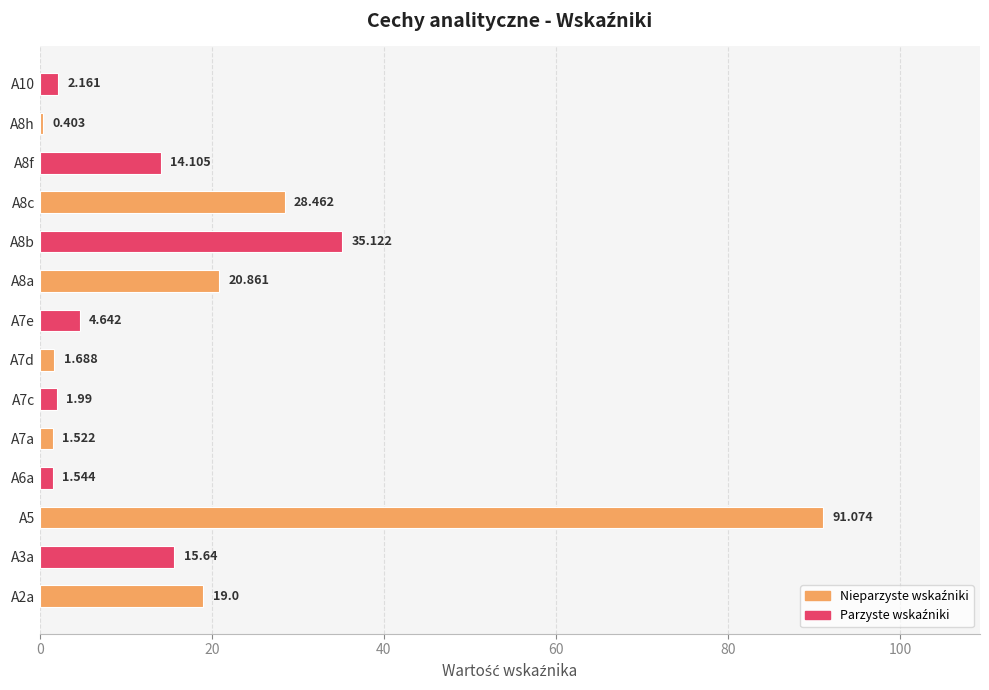

How many series are shown in this chart?

1